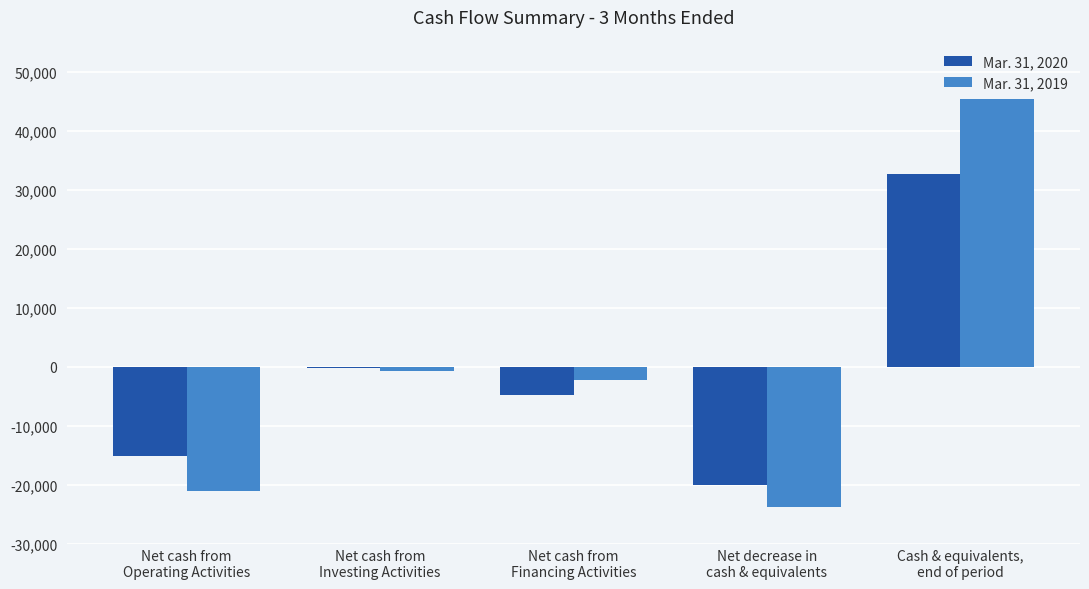

How many series are shown in this chart?

2